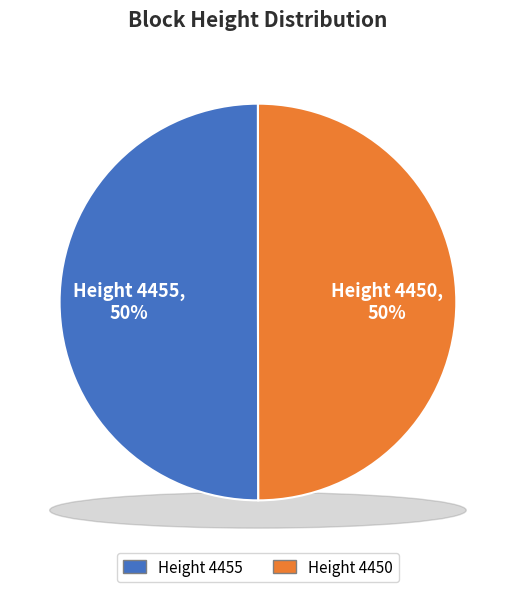

True or false: 4455 accounts for 62% of the total.

False